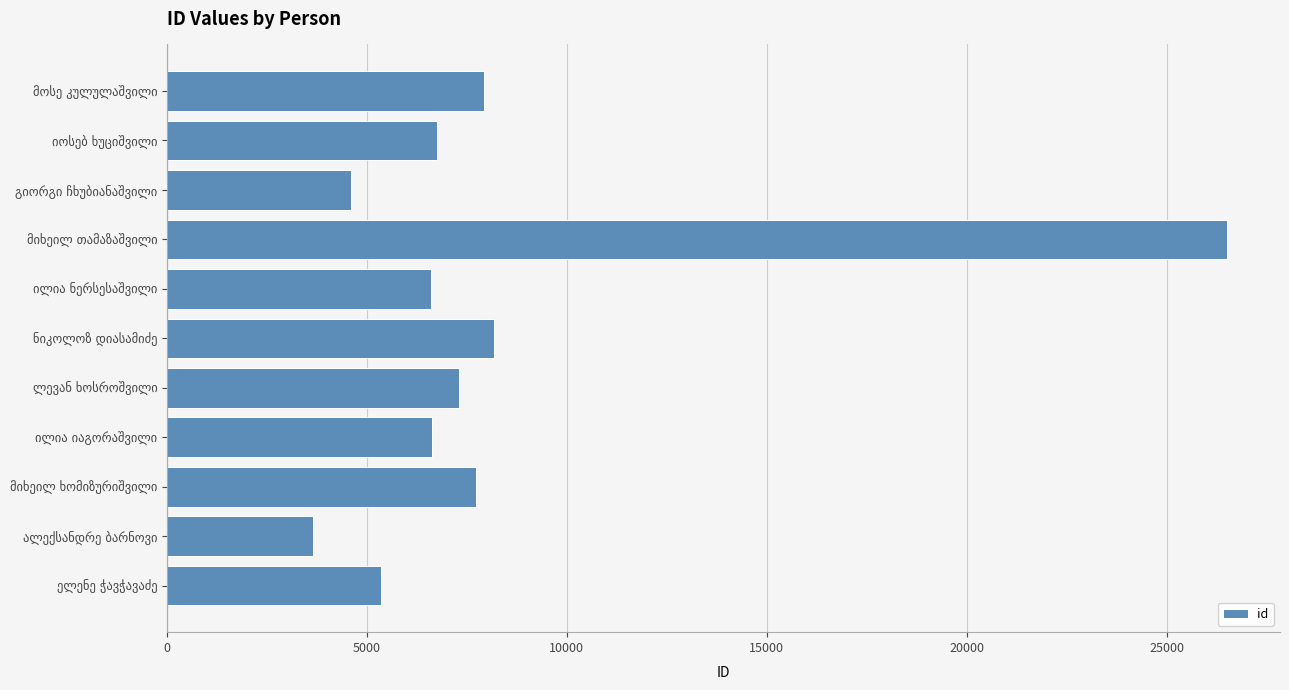

What is the maximum value shown in the chart?

26511